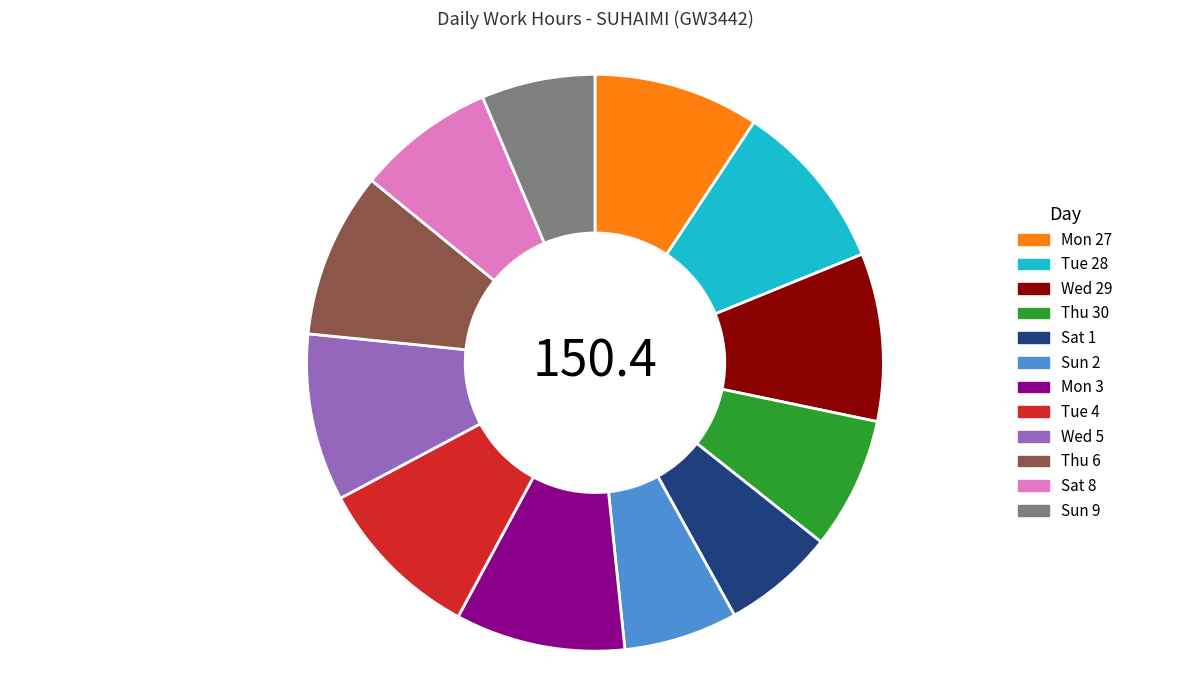

True or false: Sat 1 accounts for 20% of the total.

False